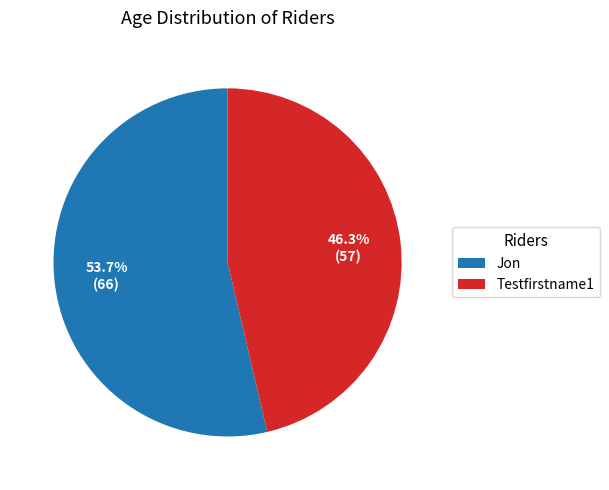

To the nearest percent, what is the combined percentage of Testfirstname1 and Jon?

100%